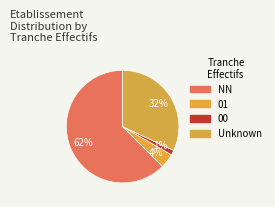

How many slices are in this pie chart?

4